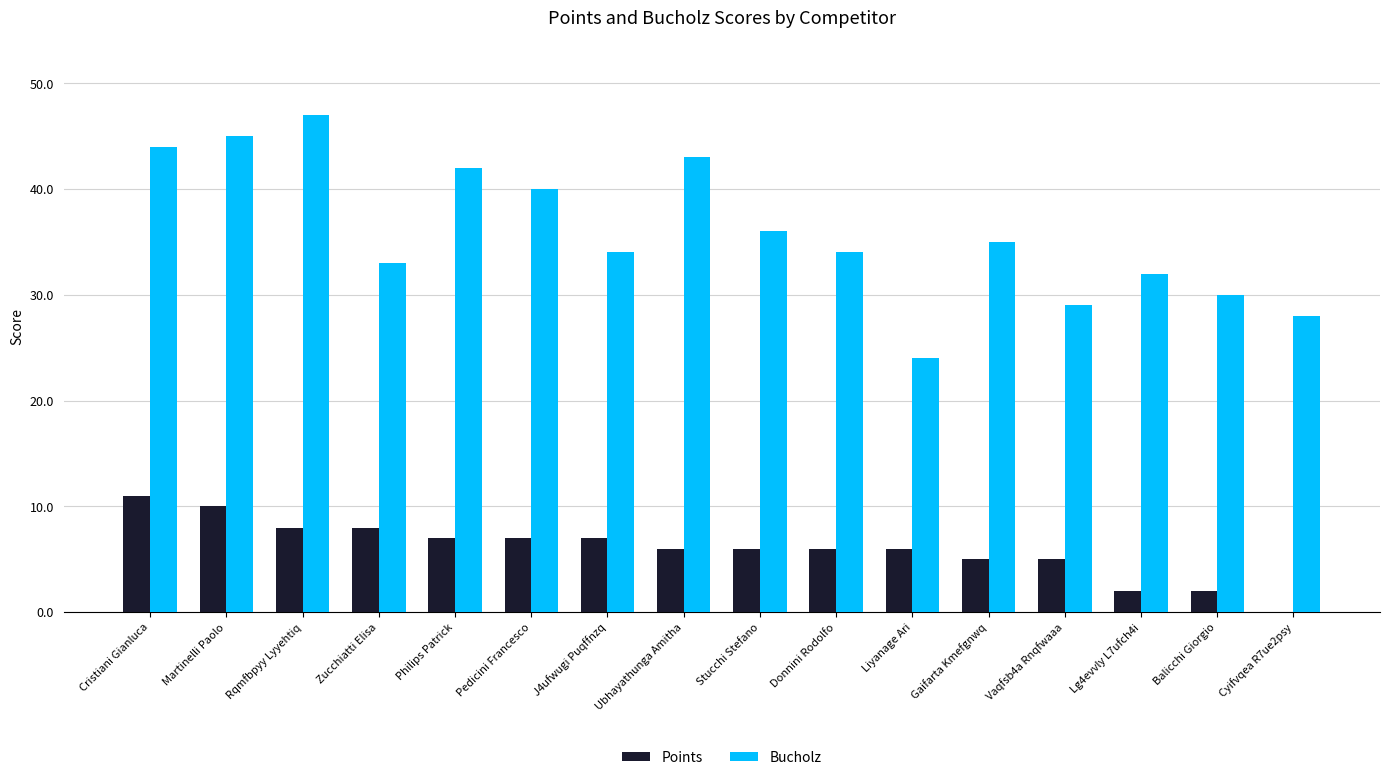

What is the average value of the Bucholz series?

36